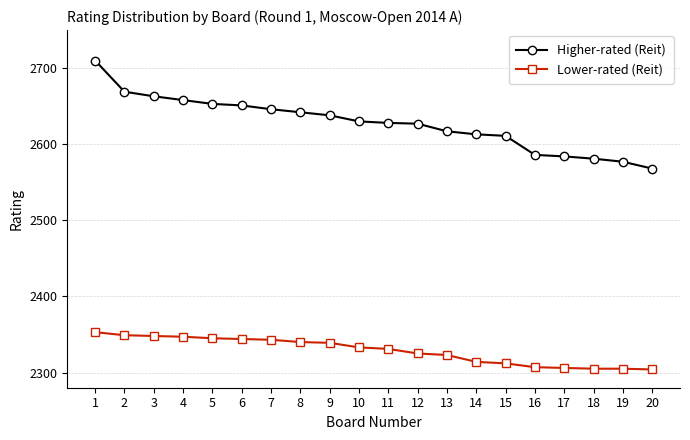

What is the value of the Lower-rated (Reit) point at the 16th from the left?

2307